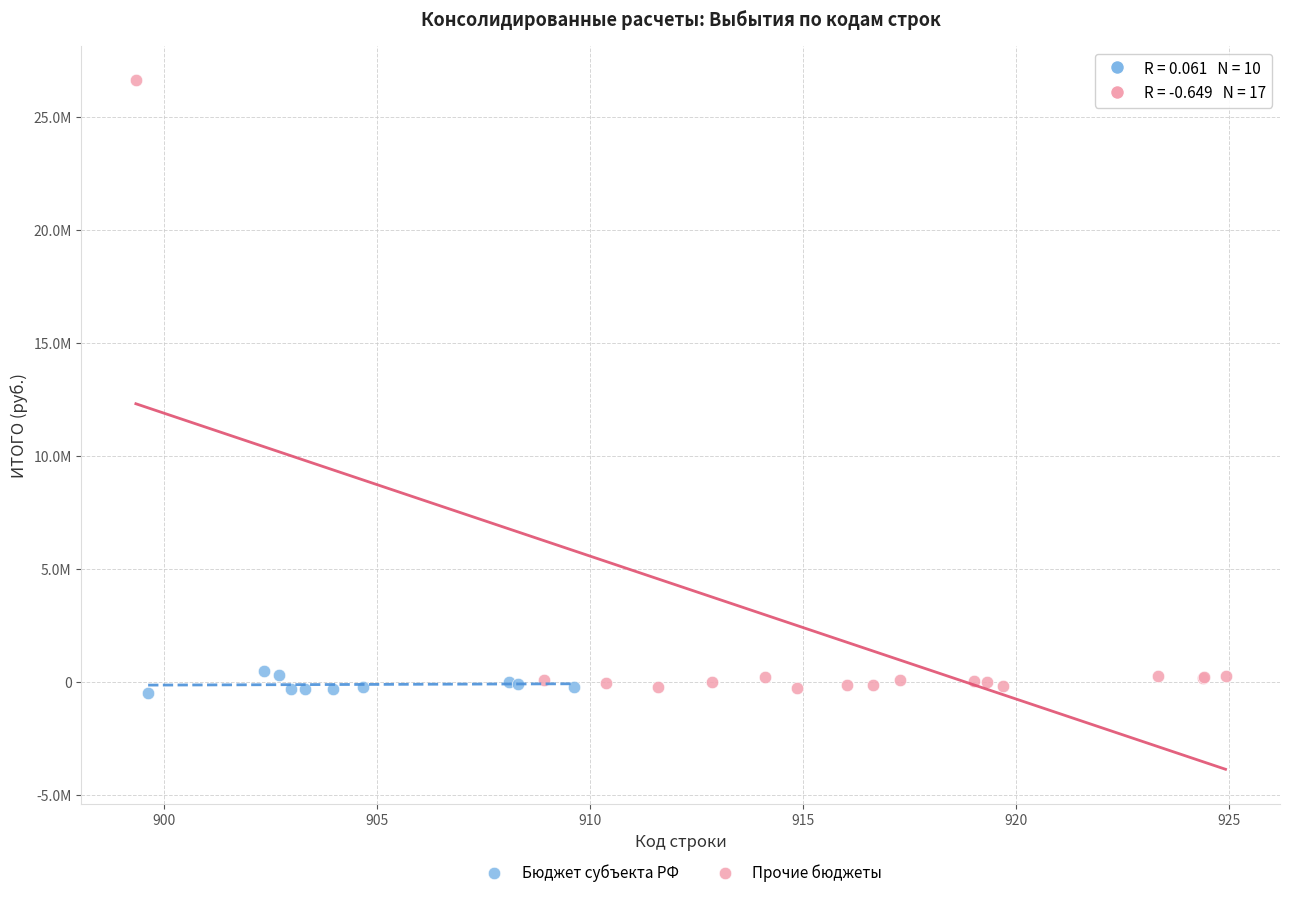

What are all the series names shown in the legend?

Бюджет субъекта РФ, Прочие бюджеты